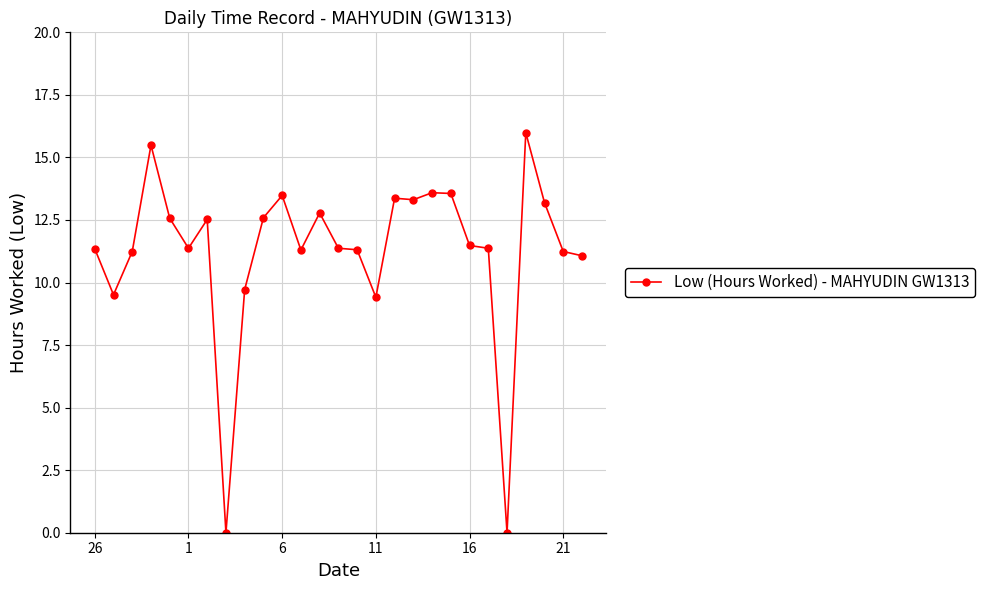

True or false: the data has more than 2 interior local peaks.

True